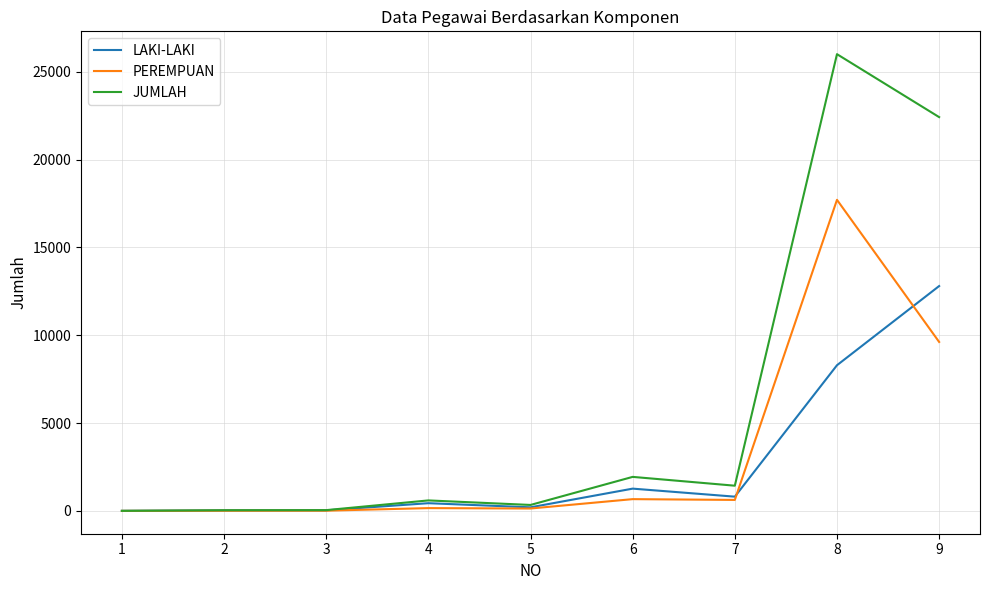

What is the sum of the PEREMPUAN values at 7 and 4?

782